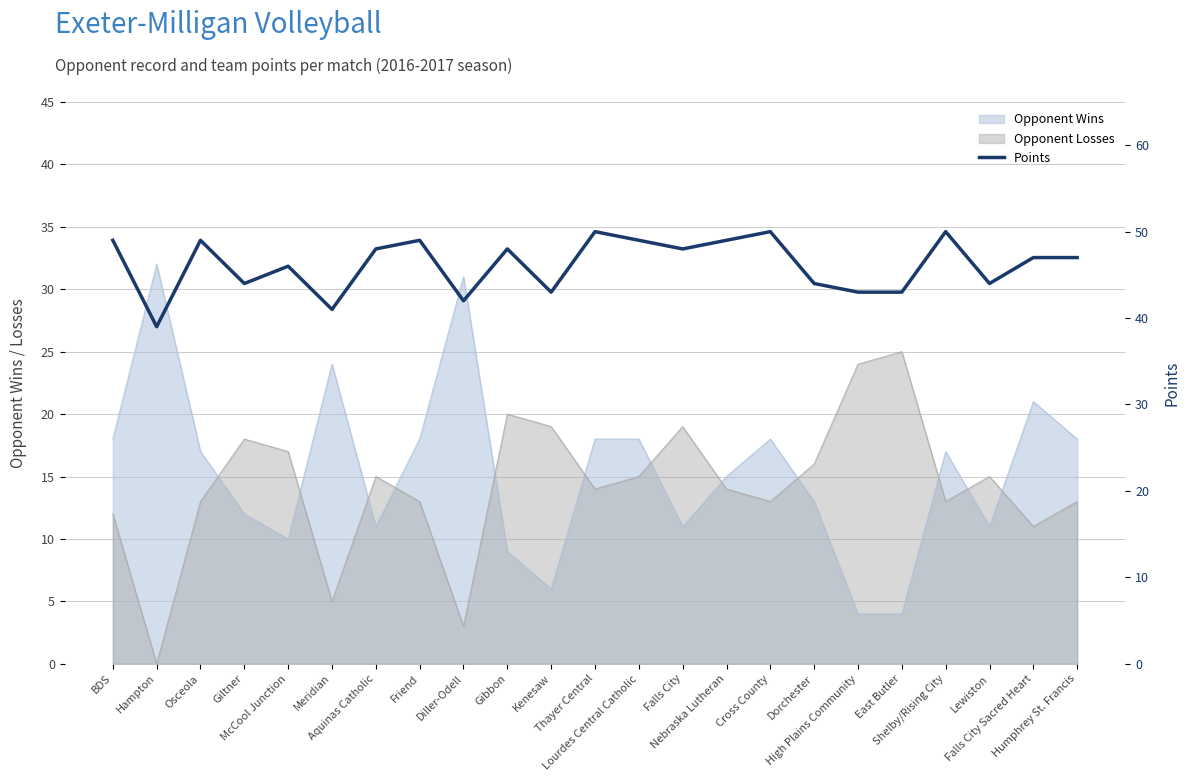

Where is the data nearest to the value 44?

Giltner